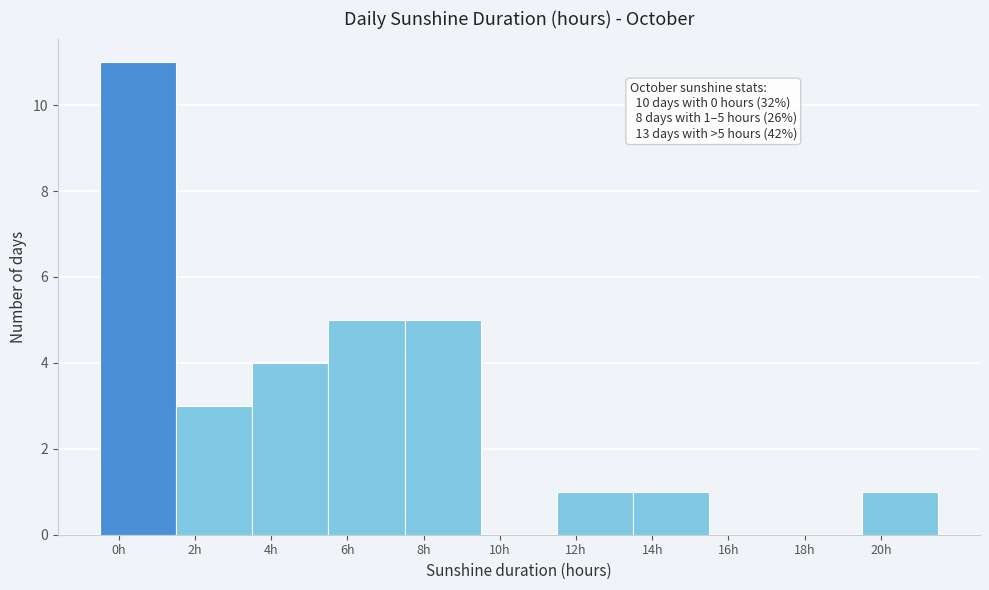

Which range on the x-axis has the tallest bar?

-0.5 to 1.5